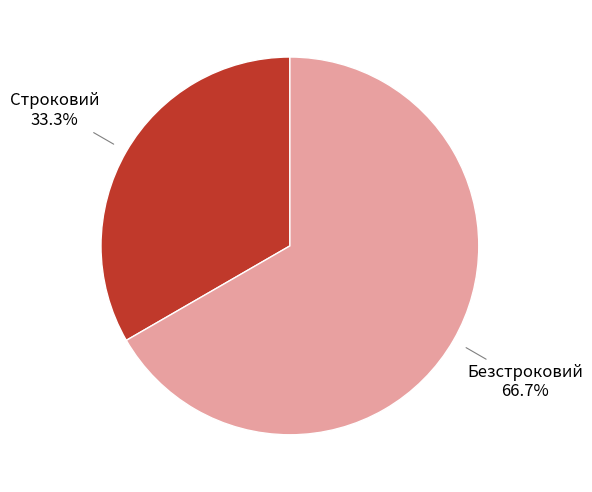

Does any single category account for the majority?

Yes